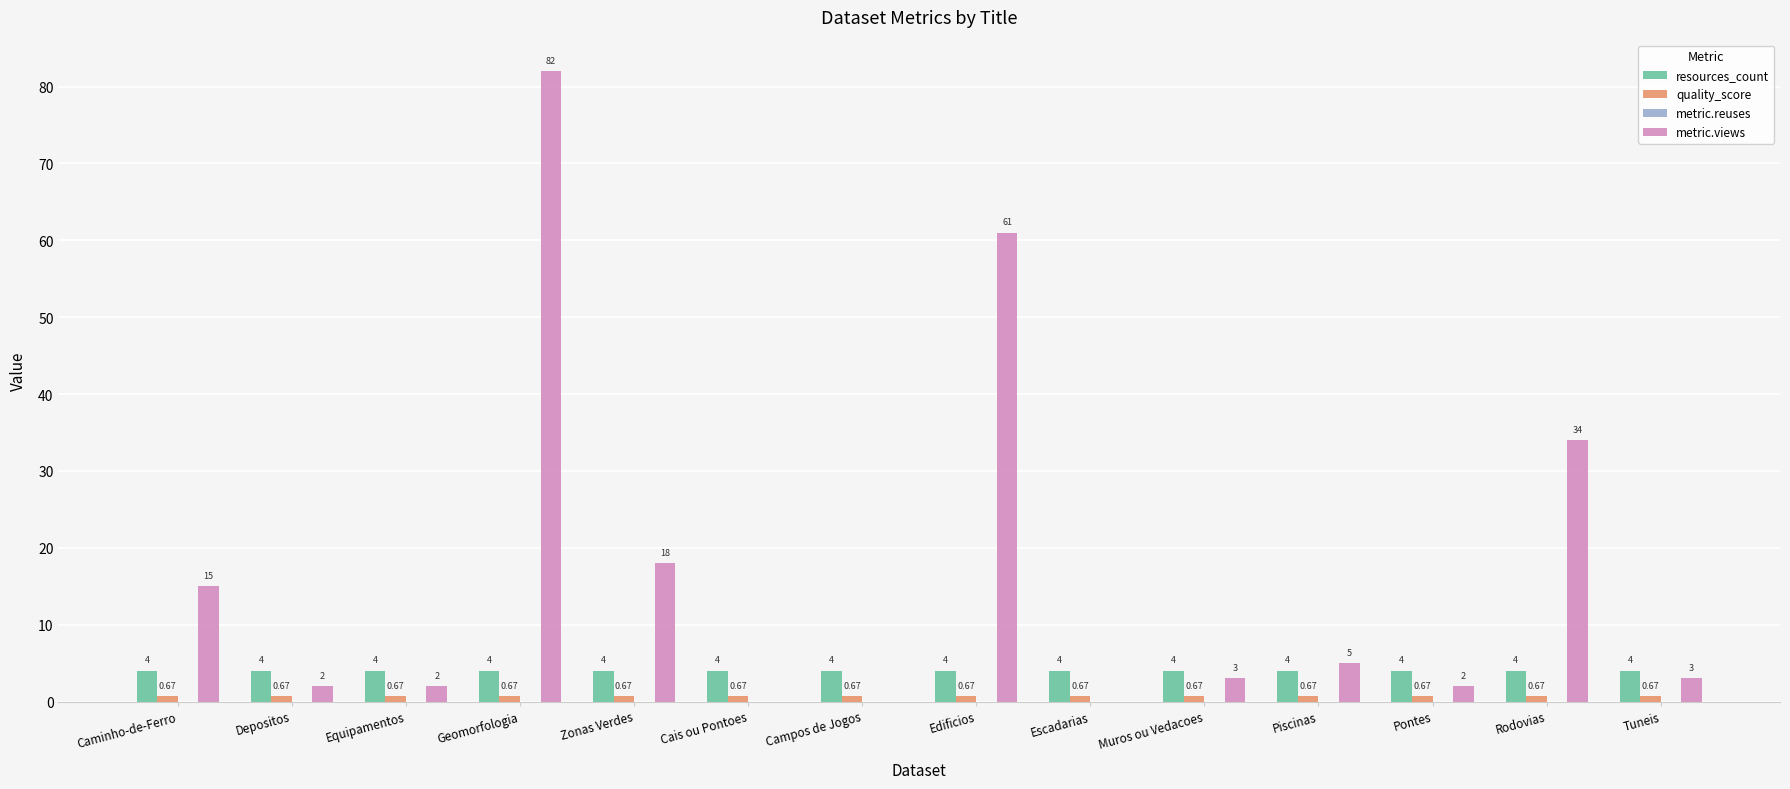

Is the value of resources_count at Campos de Jogos greater than the value of metric.views at Escadarias?

Yes